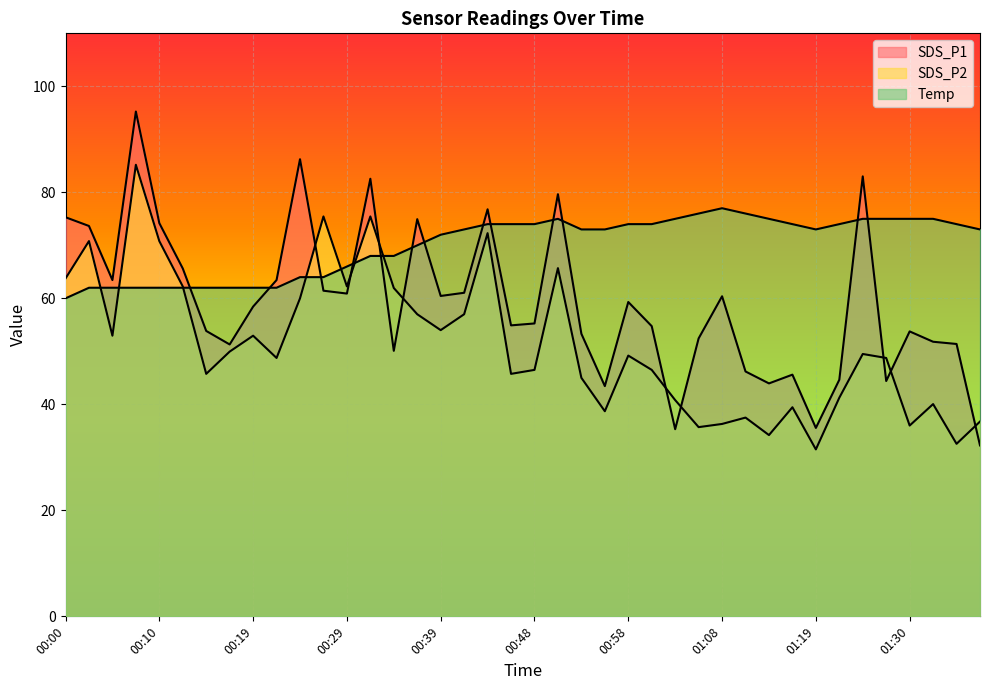

How many categories are shown in the chart?

40